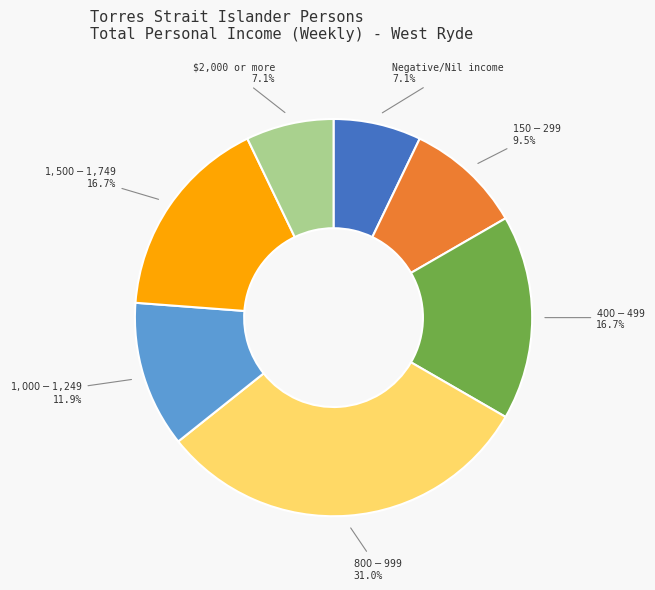

Is it true that $800-$999 is 31% of the pie?

True